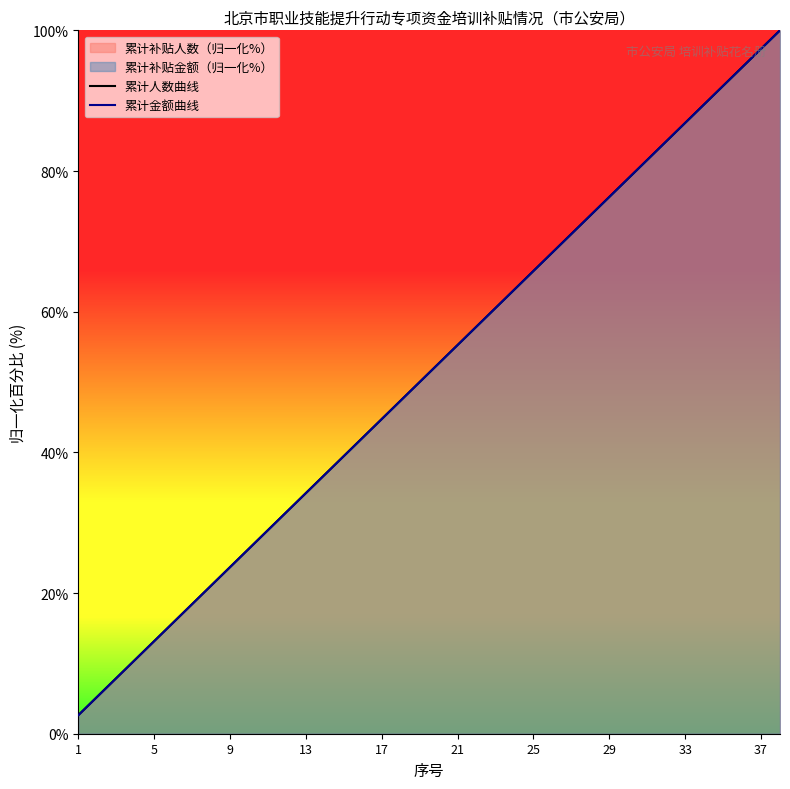

How many distinct data groups are displayed?

2